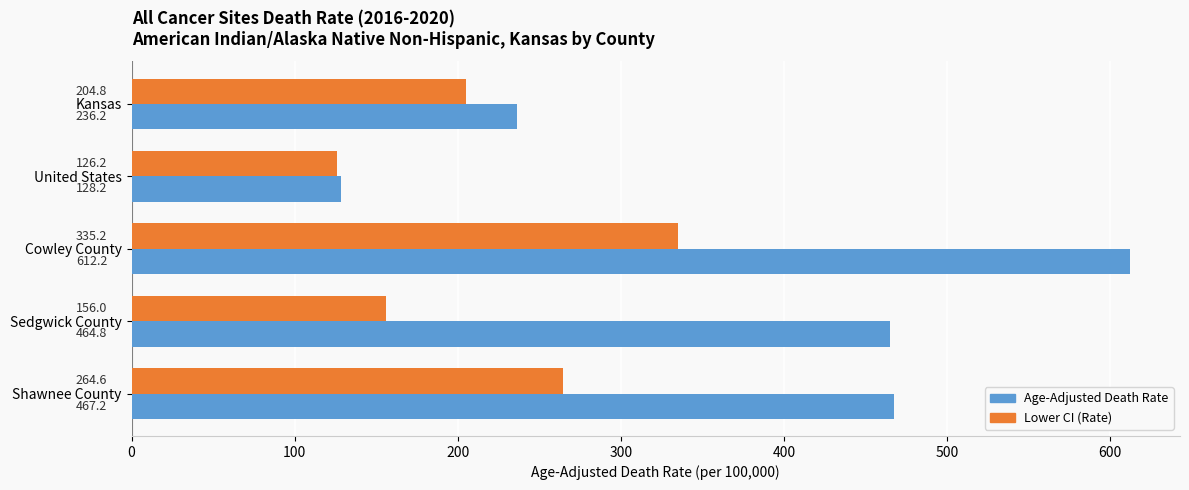

Which series has the largest total across all categories?

Age-Adjusted Death Rate